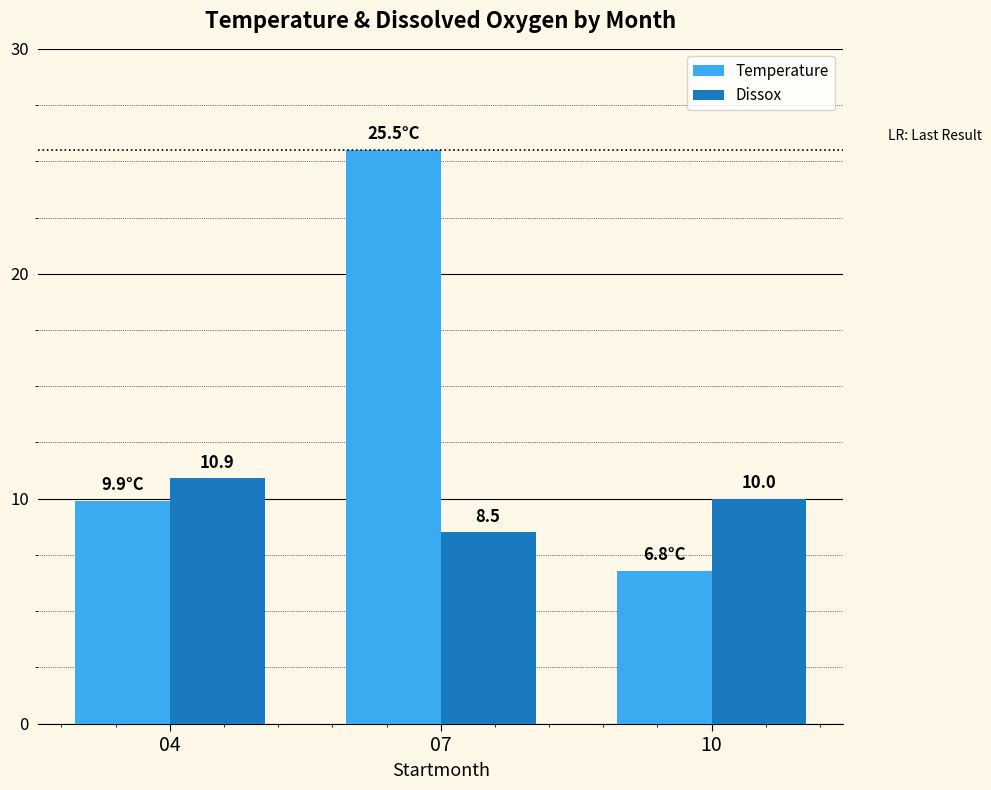

Is the value of Dissox at 04 greater than the value of Temperature at 07?

No